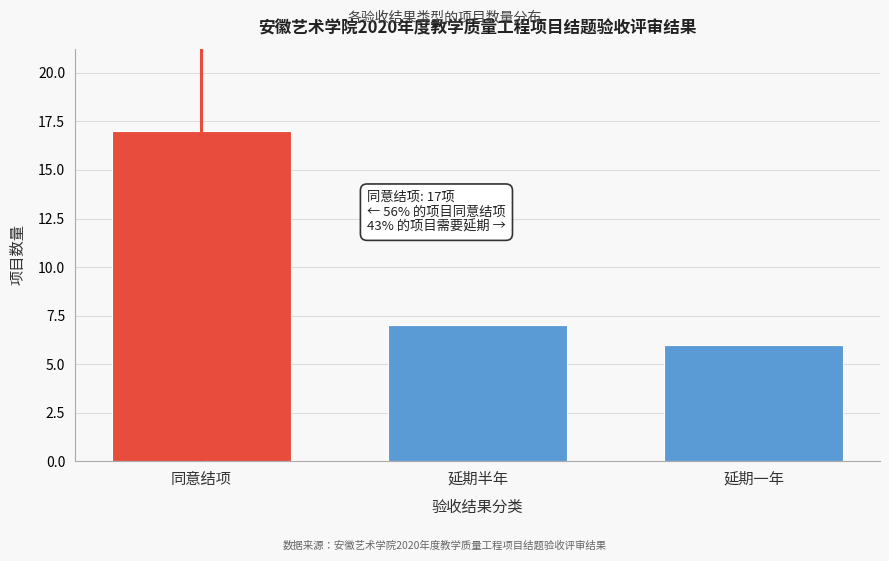

Reading left to right, transcribe all the data shown in this chart.

17	7	6